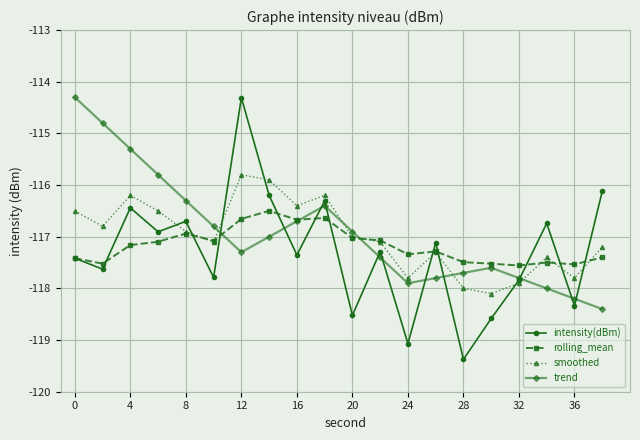

Which series has the largest range (max minus min)?

intensity(dBm)